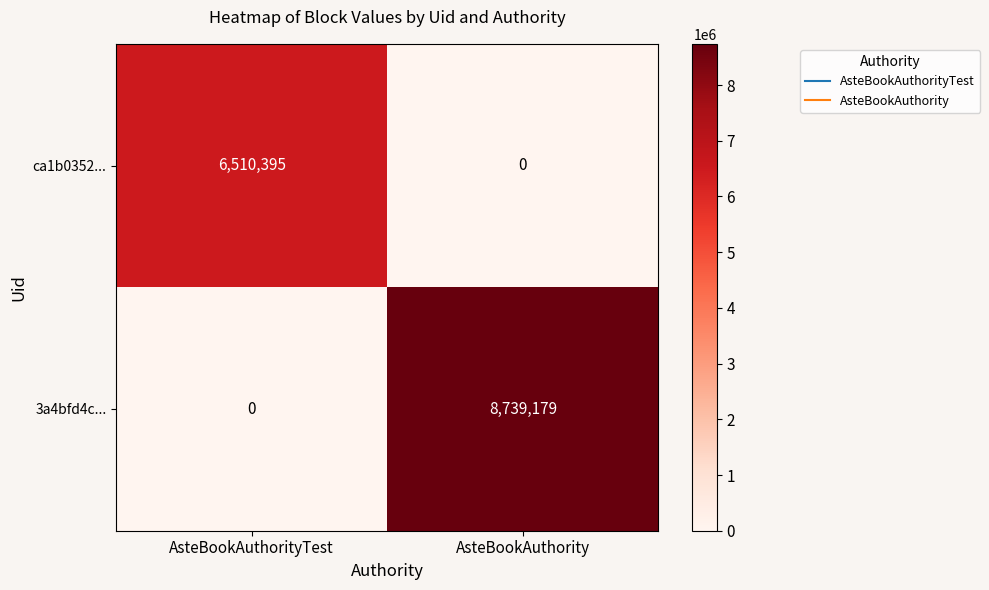

Is it true that ca1b0352... equals 4152467 at AsteBookAuthority?

False